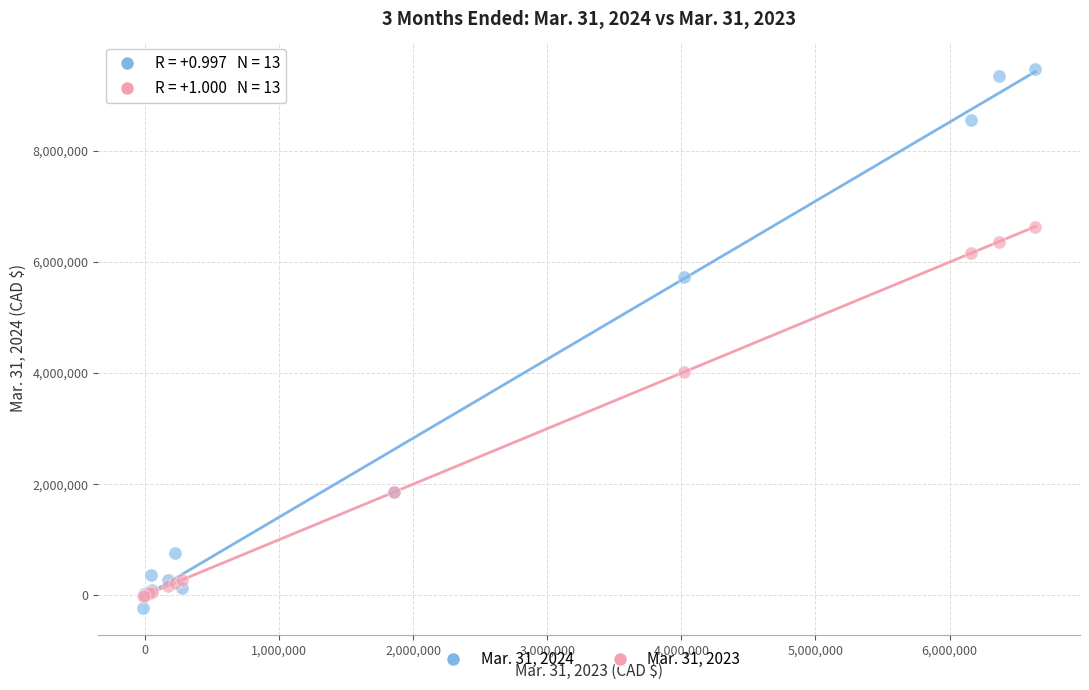

What are all the series names shown in the legend?

Mar. 31, 2024, Mar. 31, 2023